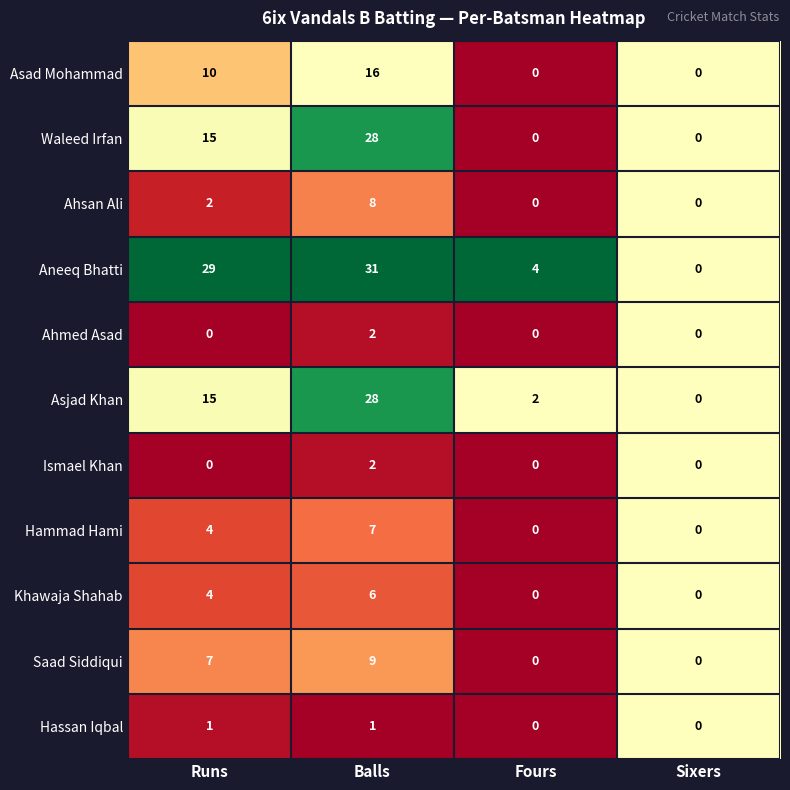

The value of Hammad Hami at Runs is 1. True or false?

False